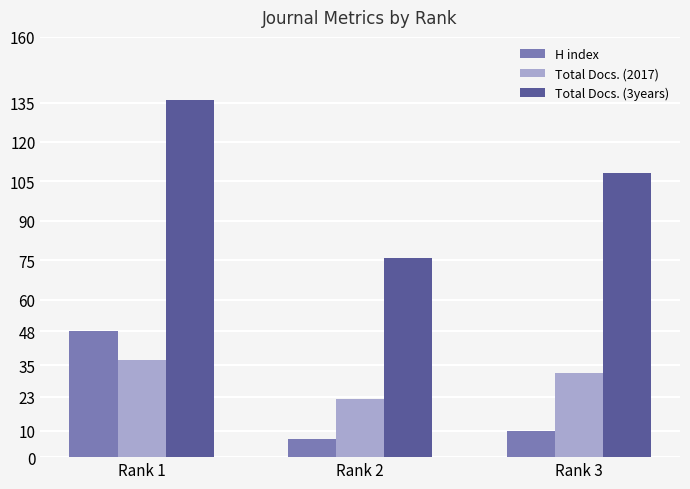

How many groups of bars are there?

3